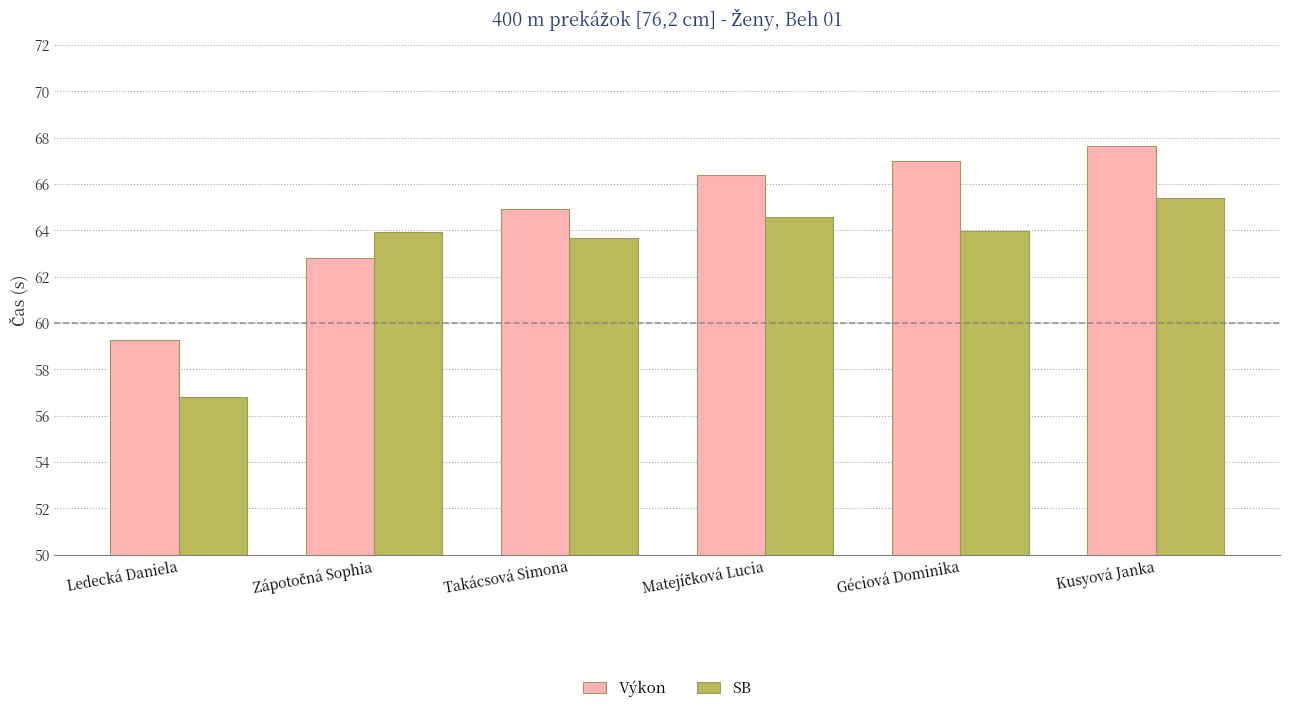

Which series changed the most between Takácsová Simona and Géciová Dominika?

Výkon